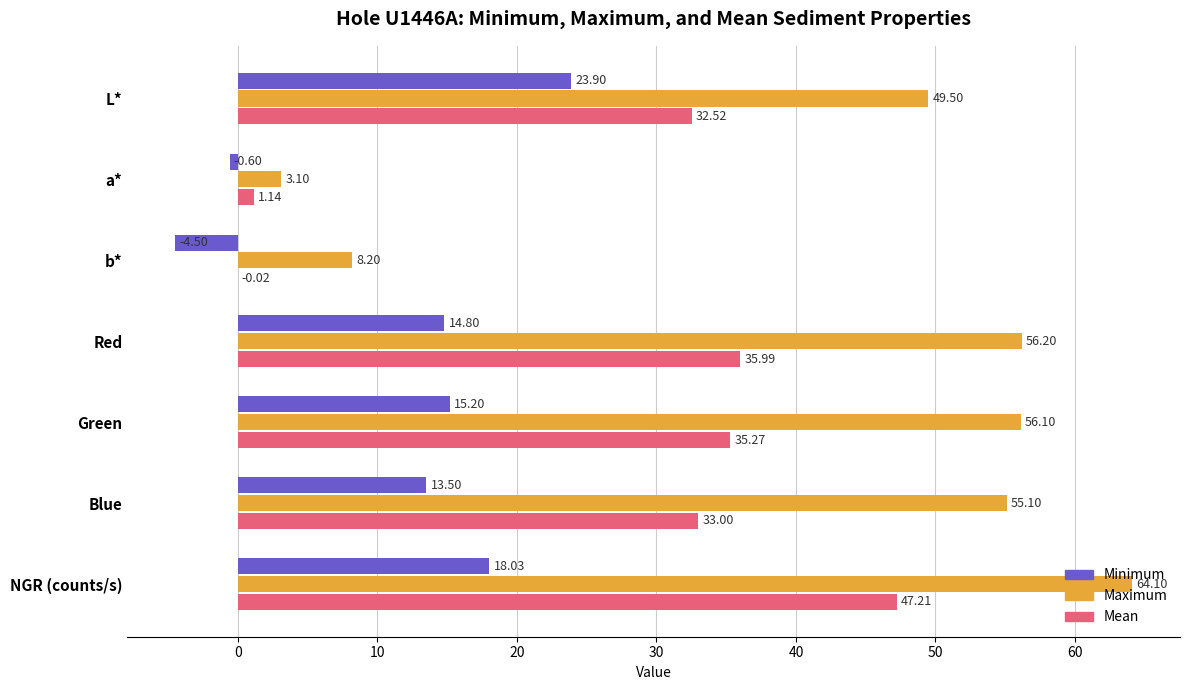

Where is Maximum nearest to the value 33?

L*